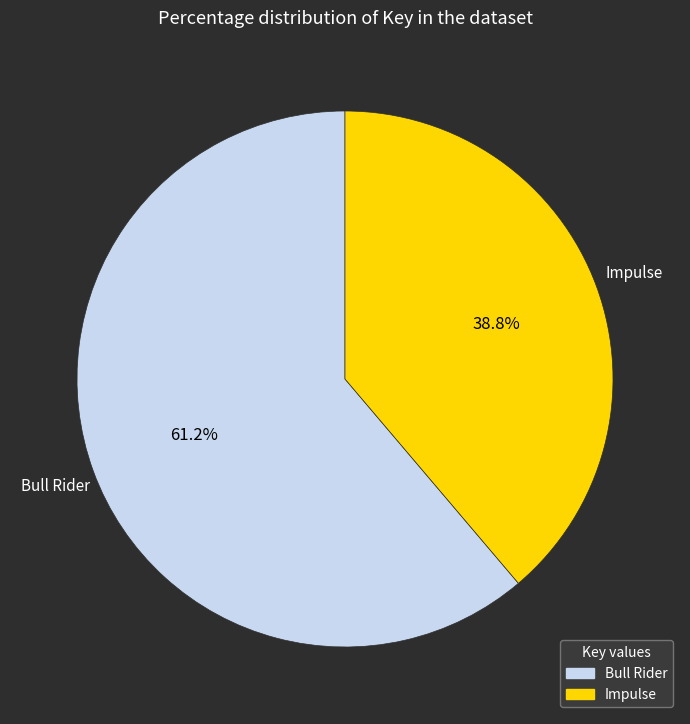

What is the ratio of the value at Impulse to the value at Bull Rider?

0.6